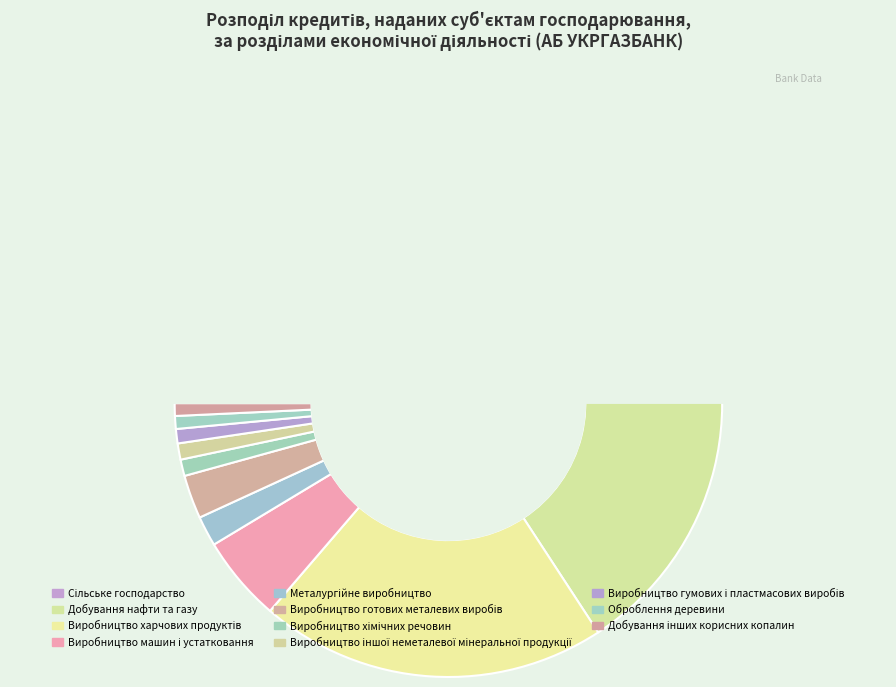

Between Добування інших корисних копалин and Виробництво гумових і пластмасових виробів, which is larger?

Виробництво гумових і пластмасових виробів